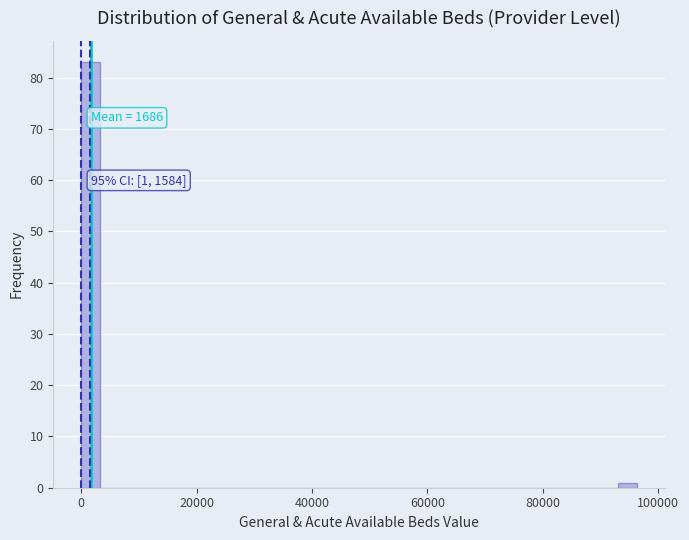

Around what value on the x-axis is the tallest bar? Give the approximate position of its centre, as read against the axis.

2000